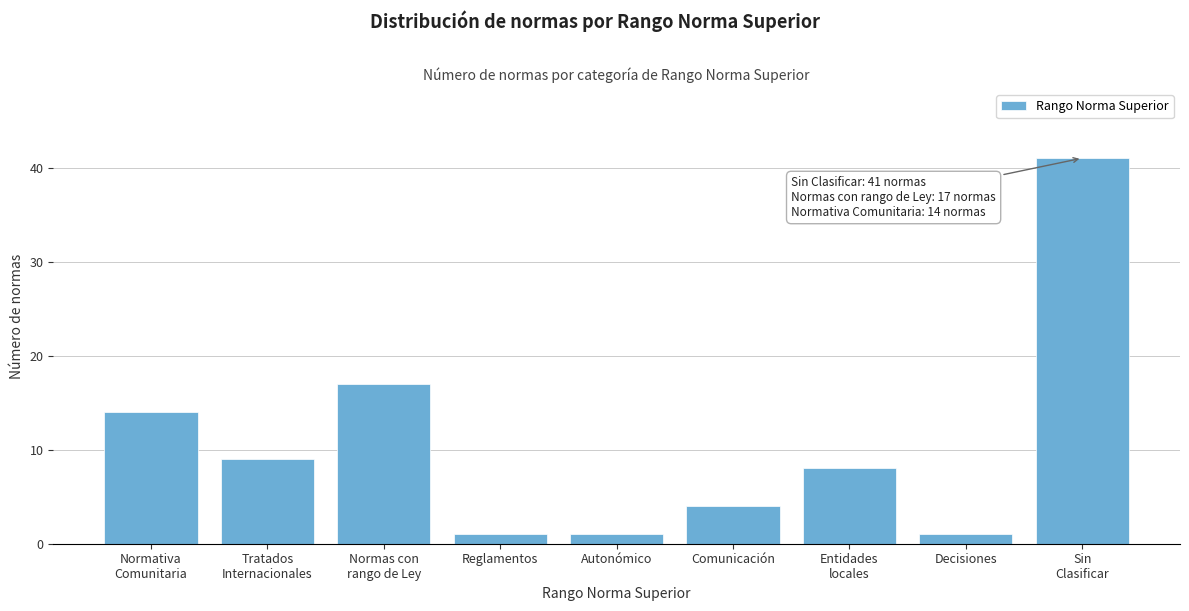

Reading right to left, what are all the values shown in this chart?

41	1	8	4	1	1	17	9	14